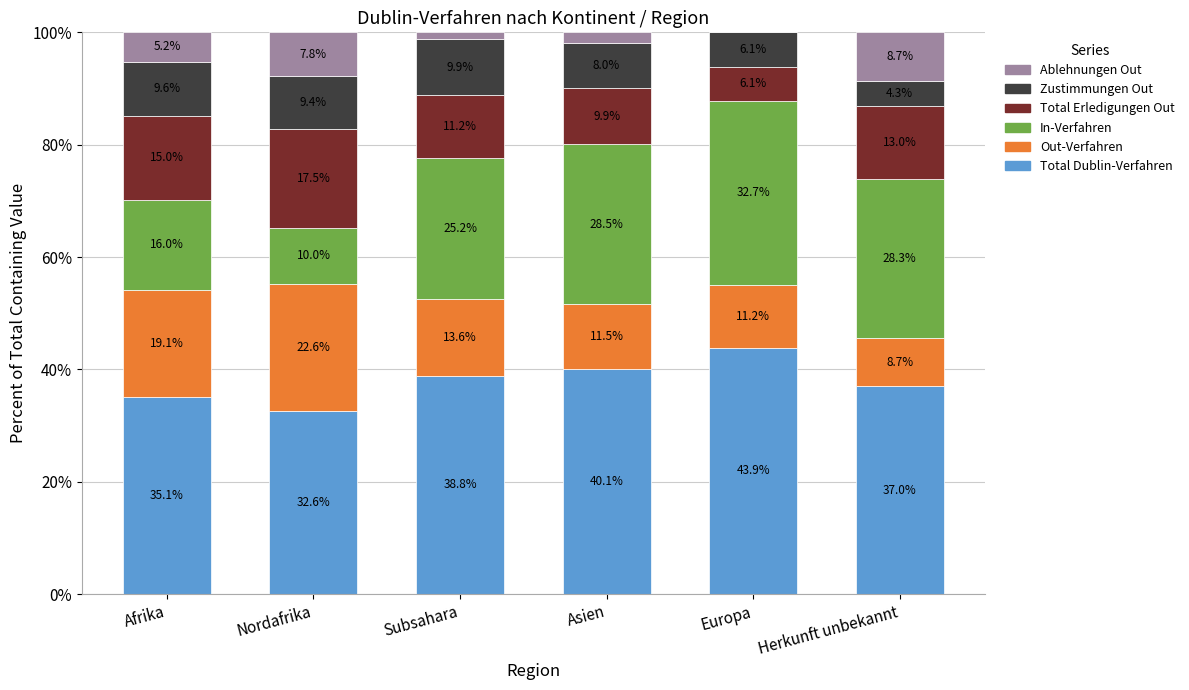

At which label does Total Dublin-Verfahren reach its peak?

Europa